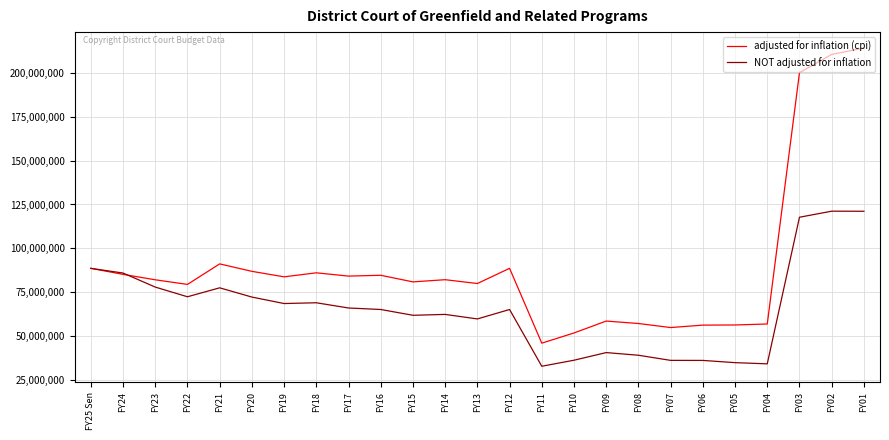

What is the total value across all series at FY13?

139812654